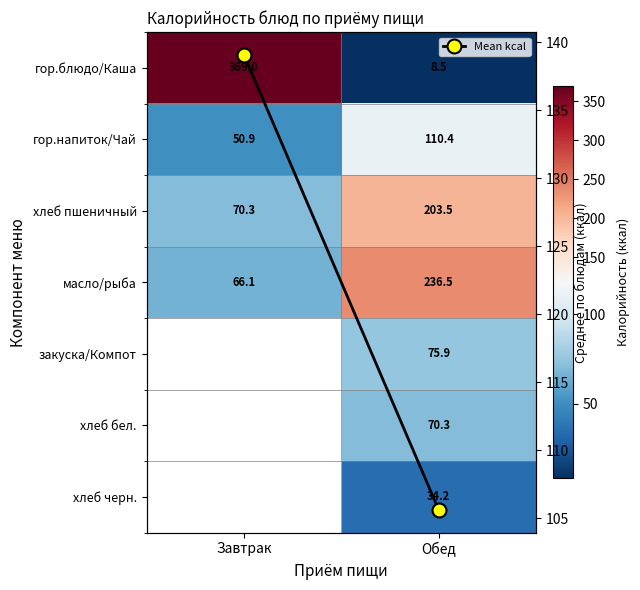

How many values in the закуска/Компот series exceed 75?

1